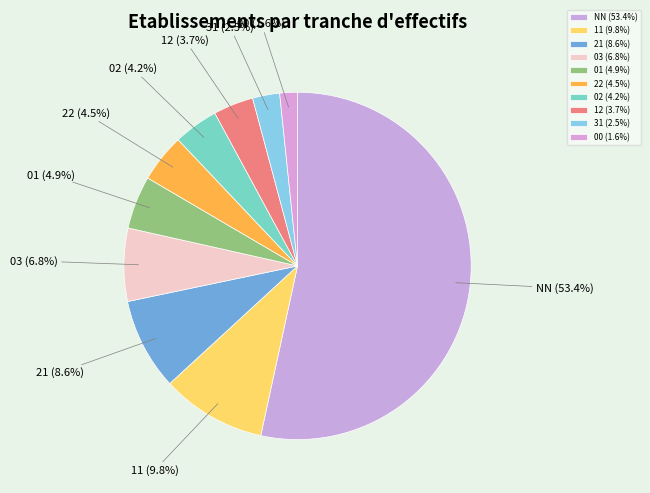

To the nearest percent, what percentage of the pie is 12?

4%